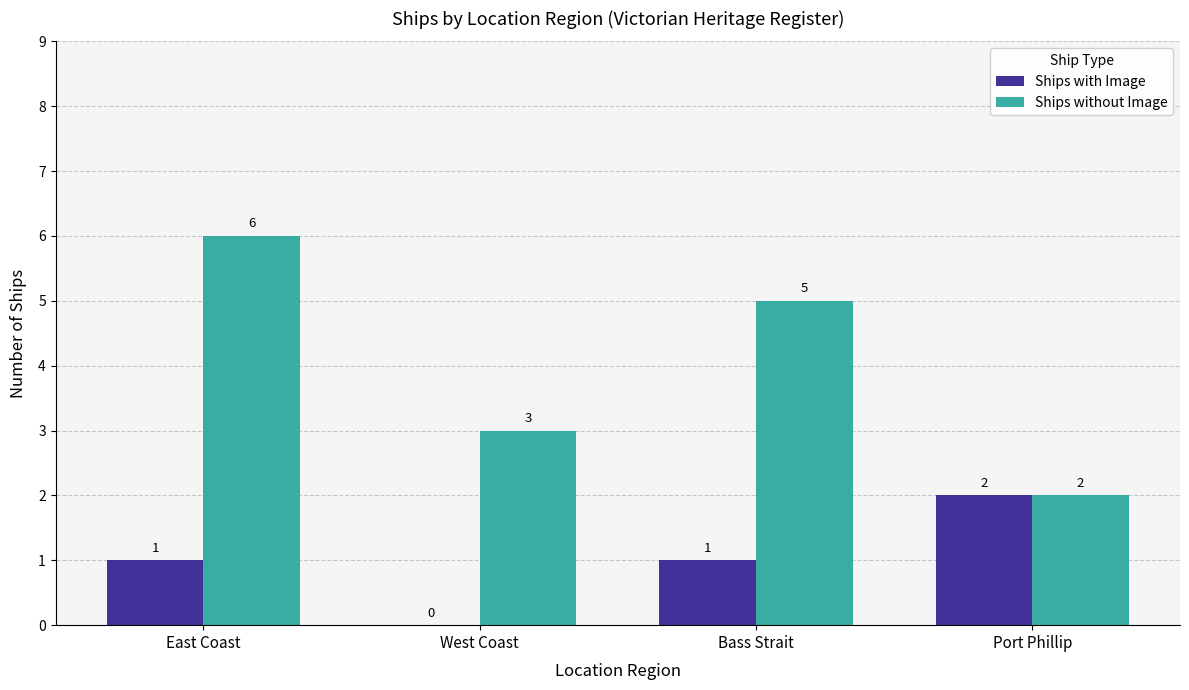

Is the value of Ships with Image at West Coast greater than the value of Ships without Image at West Coast?

No